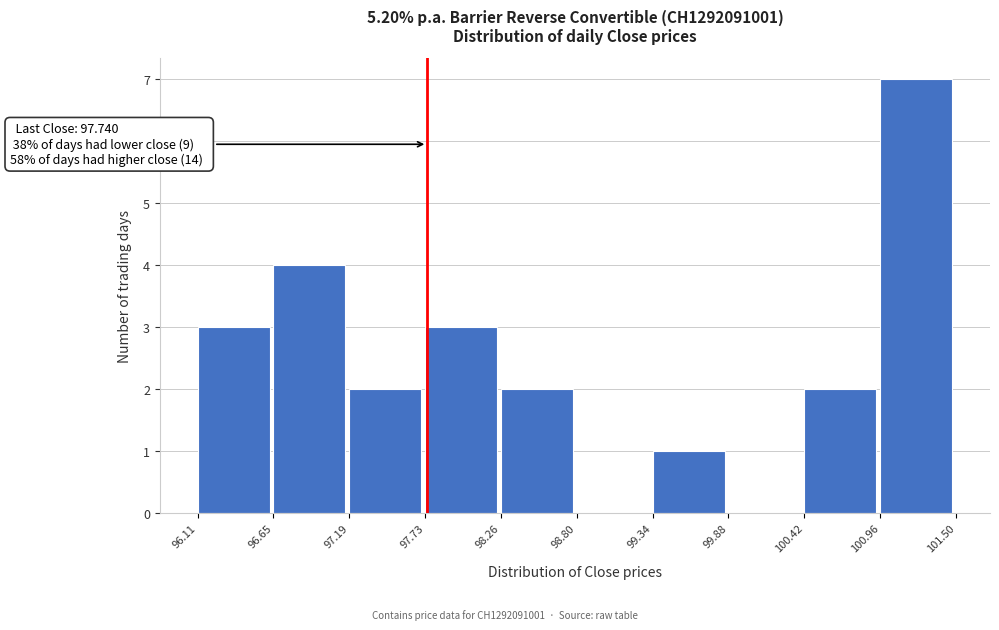

Which range on the x-axis has the tallest bar?

100.96 to 101.50